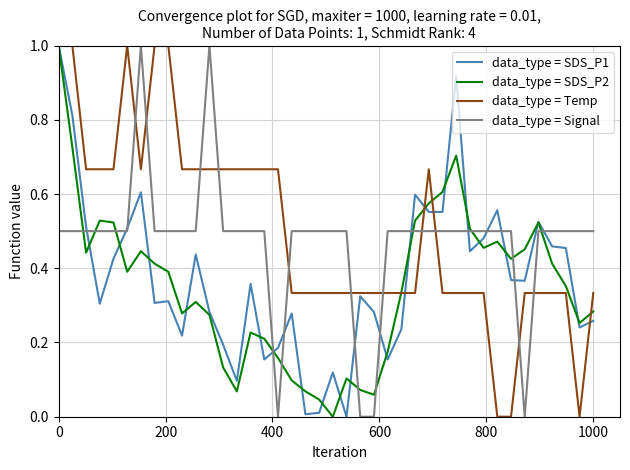

True or false: data_type = SDS_P1 has more than 2 points higher than both neighbors.

True